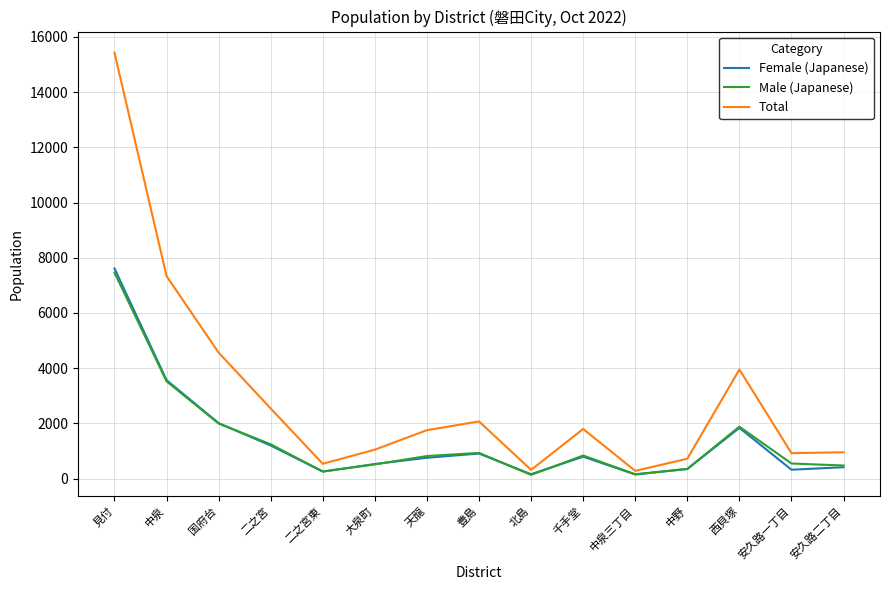

How many lines are shown in the chart?

3